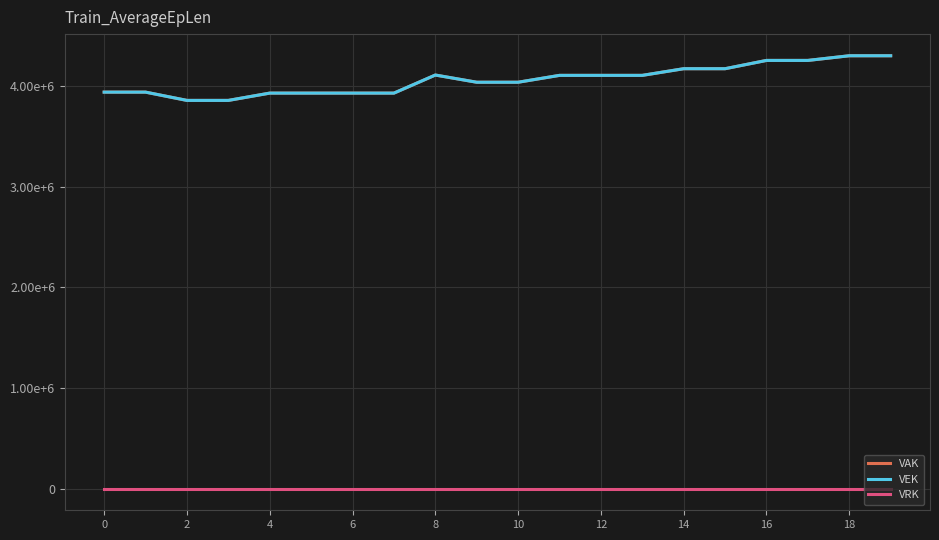

Which series has the largest range (max minus min)?

VAK